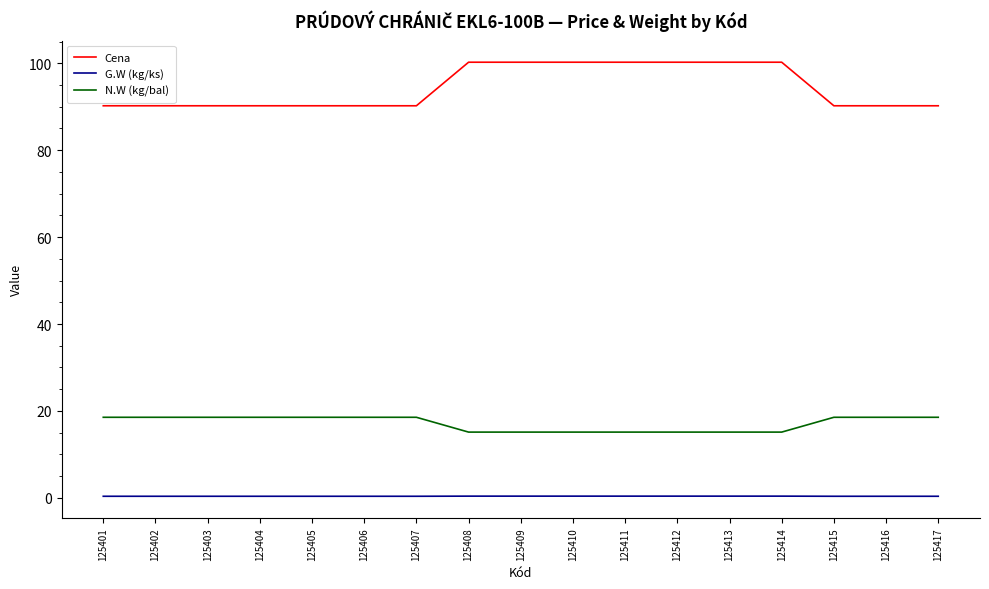

Rank the series at 125411 from lowest to highest value.

G.W (kg/ks), N.W (kg/bal), Cena